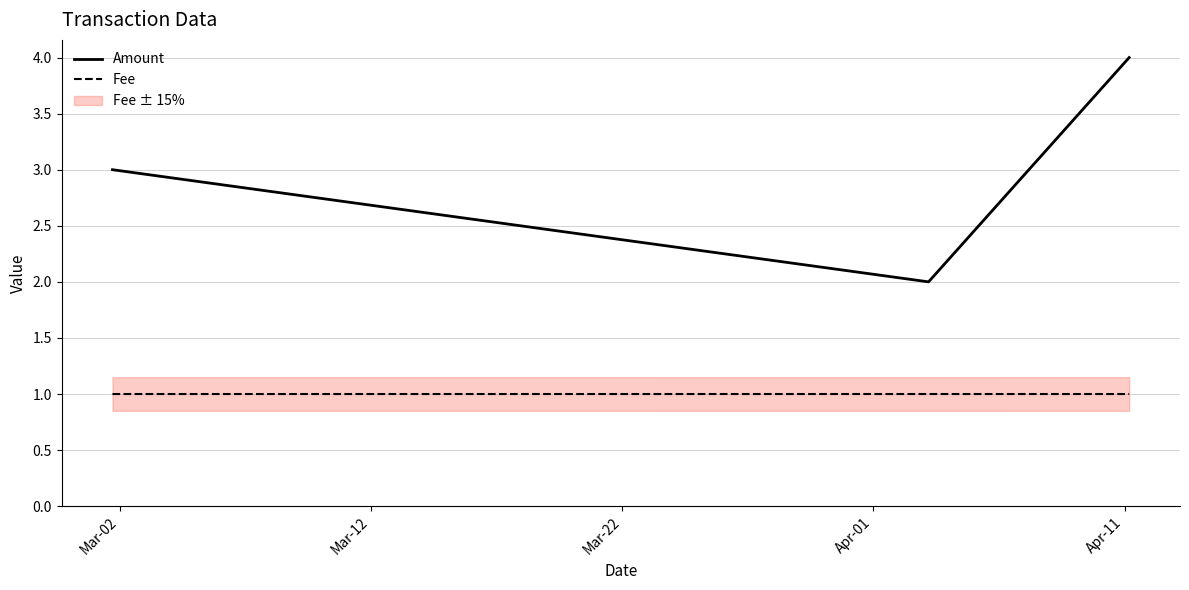

What is the highest value of the Fee series?

1.0